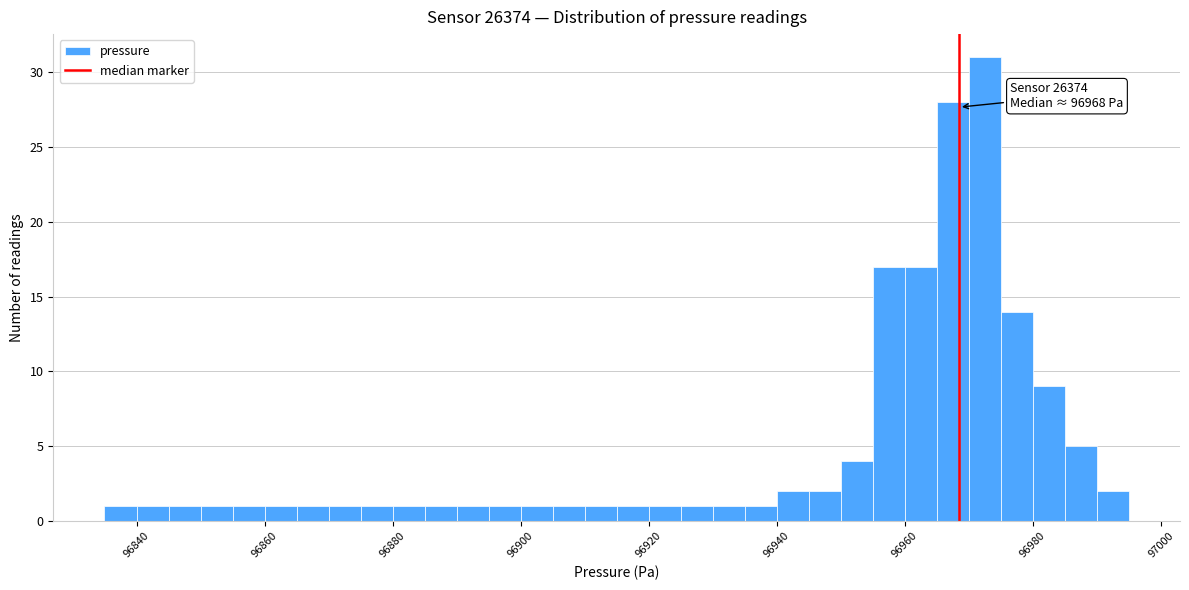

Around what value on the x-axis is the tallest bar? Give the approximate position of its centre, as read against the axis.

96972